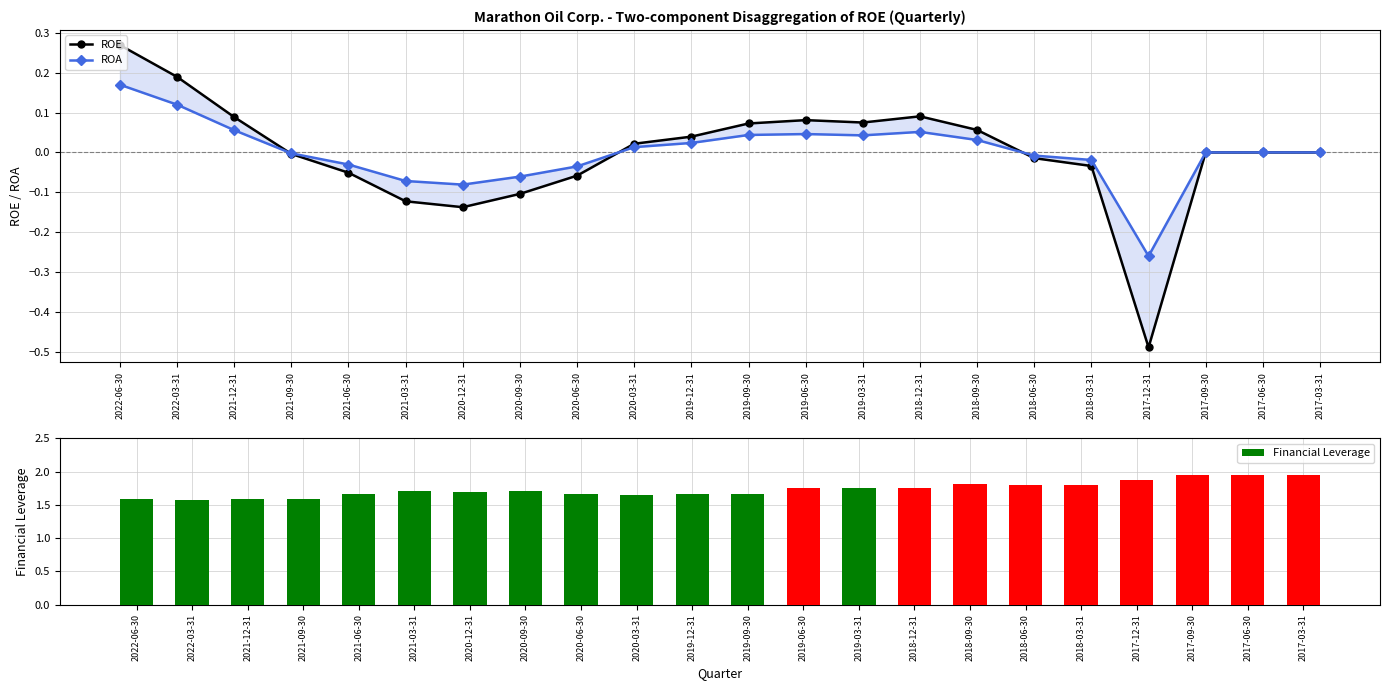

Between 2022-06-30 and 2019-03-31, which series saw the biggest shift?

ROE